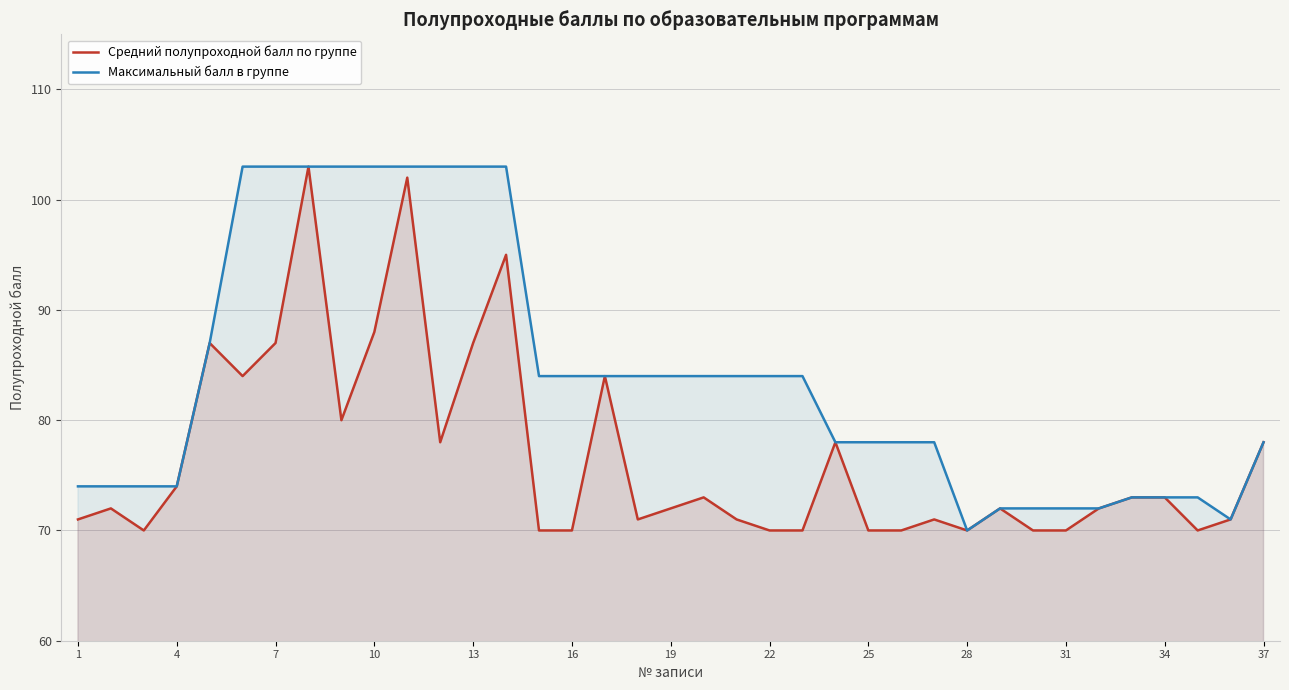

True or false: Средний полупроходной балл по группе has more than 0 points higher than both neighbors.

True